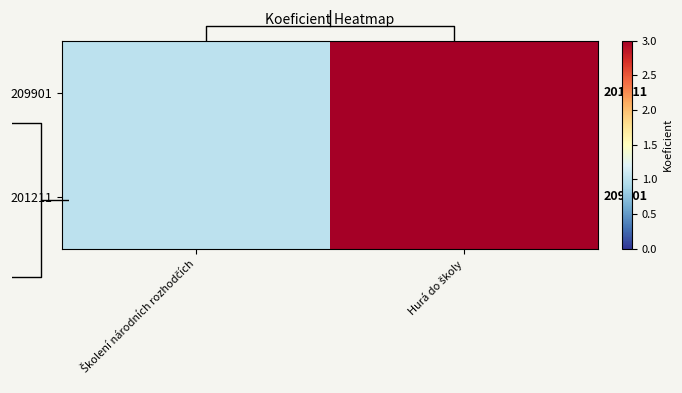

What is the sum of all 209901 values?

4